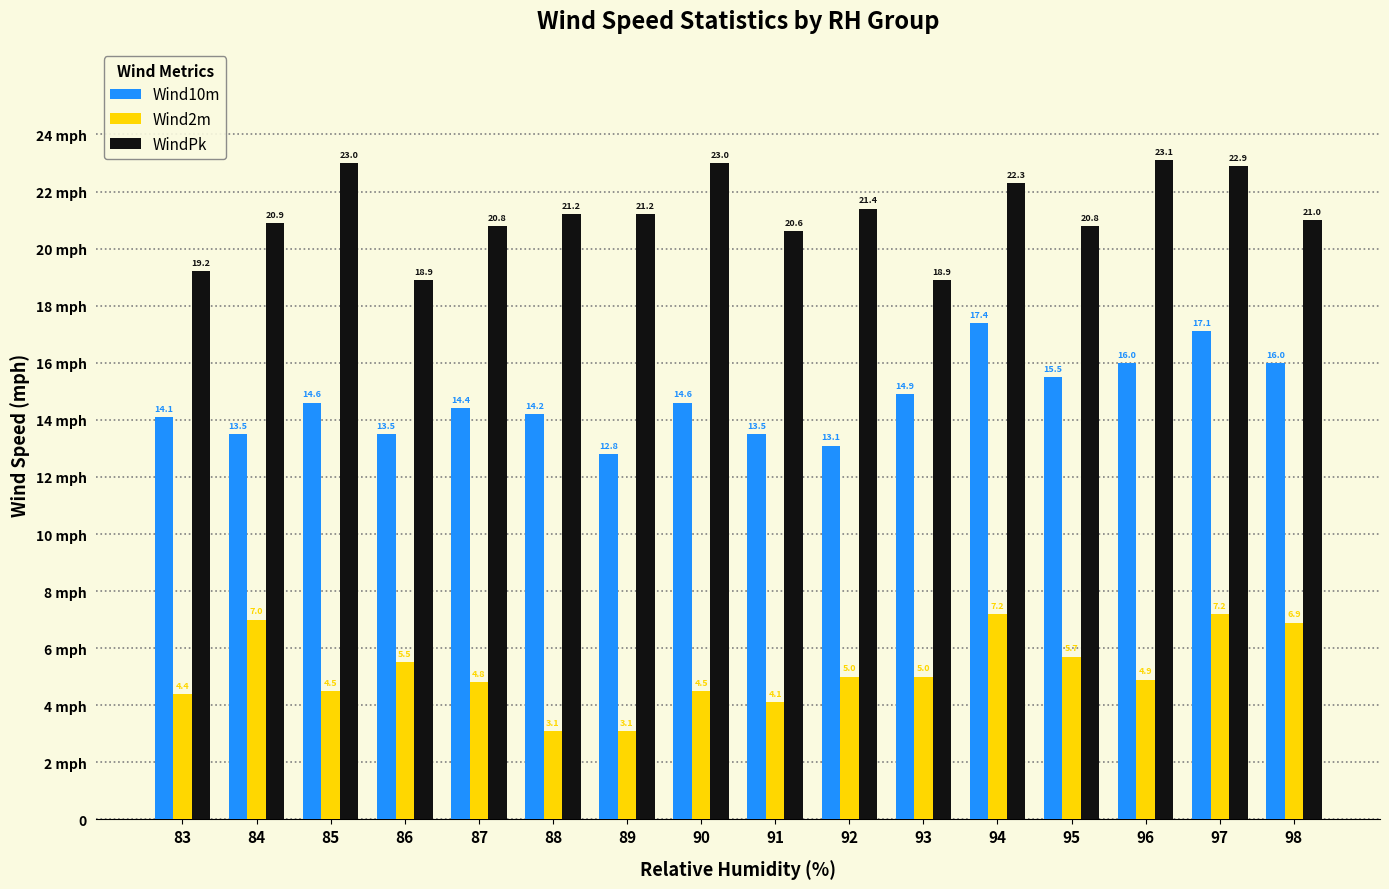

Which series has the widest spread of values?

Wind10m